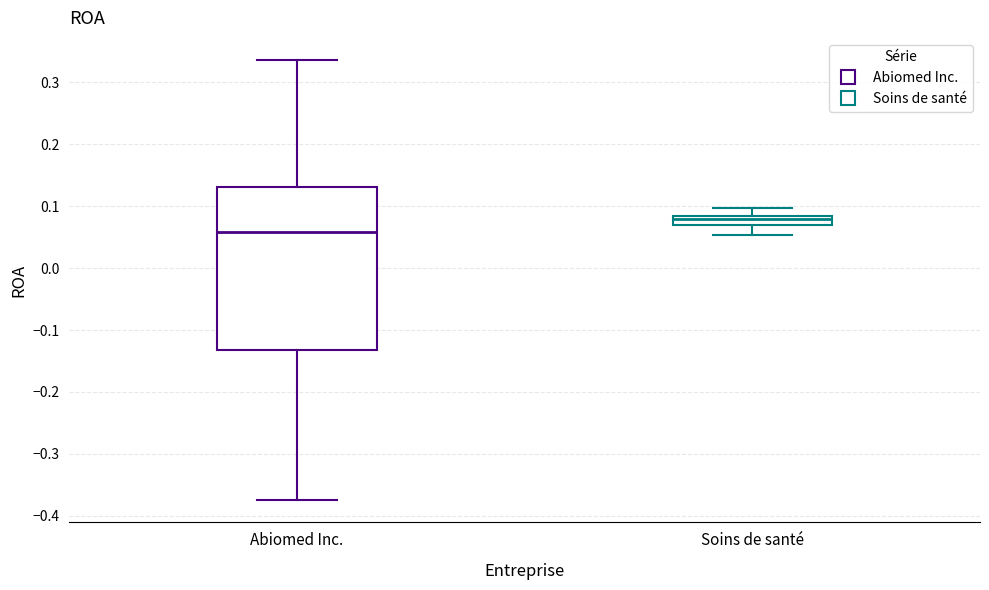

Which box has the highest median line?

Soins de santé